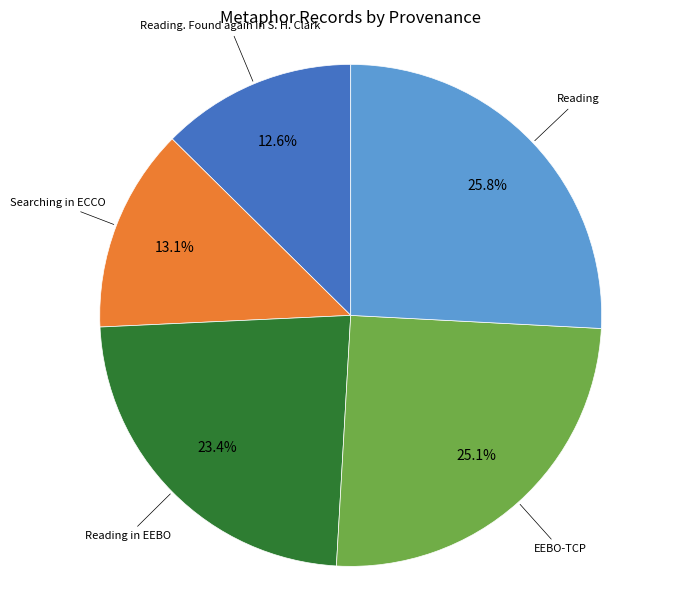

To the nearest percent, what percentage of the pie is EEBO-TCP?

25%